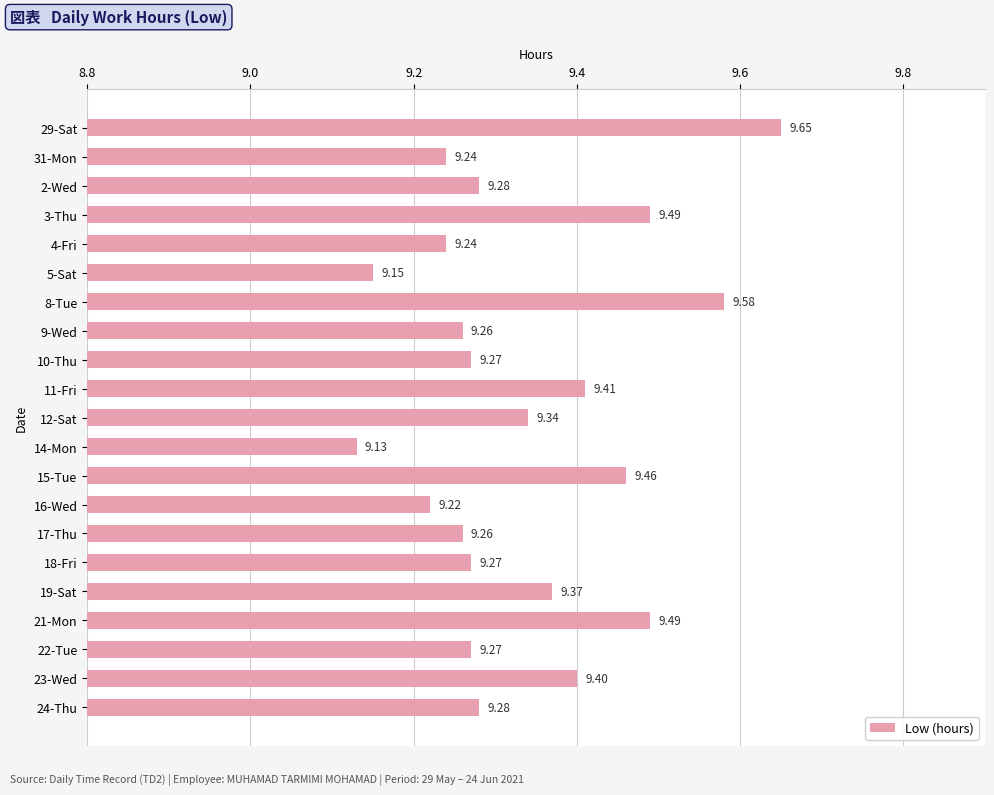

Which has a higher value, 23-Wed or 2-Wed?

23-Wed